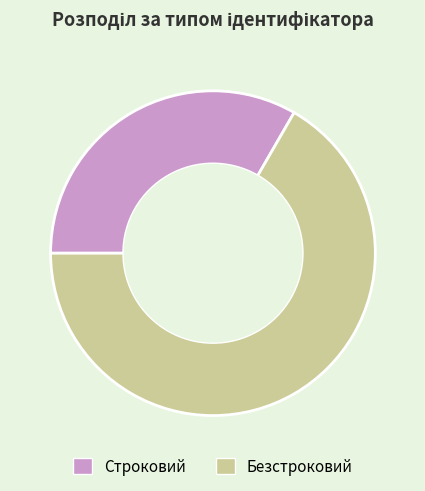

Between Строковий and Безстроковий, which is larger?

Безстроковий